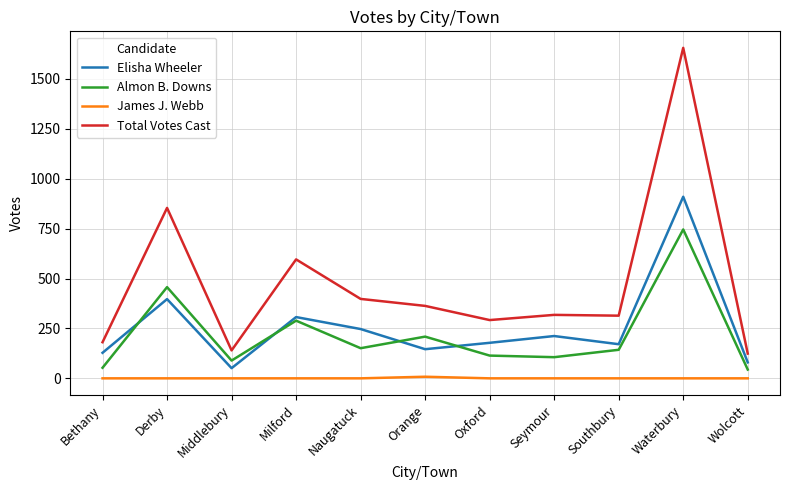

The Total Votes Cast series shows 522 at Orange. True or false?

False